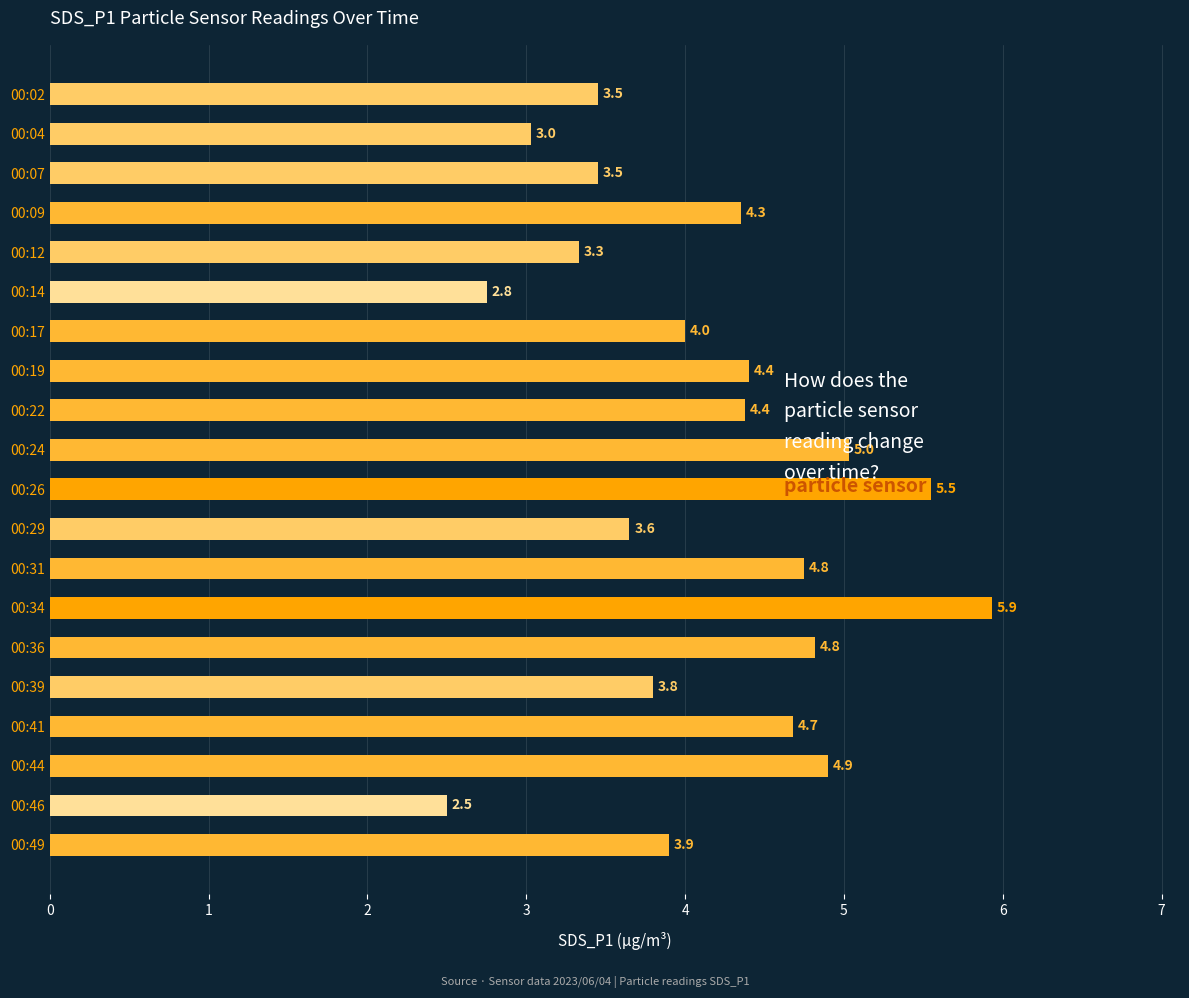

Does the chart contain stacked bars?

No